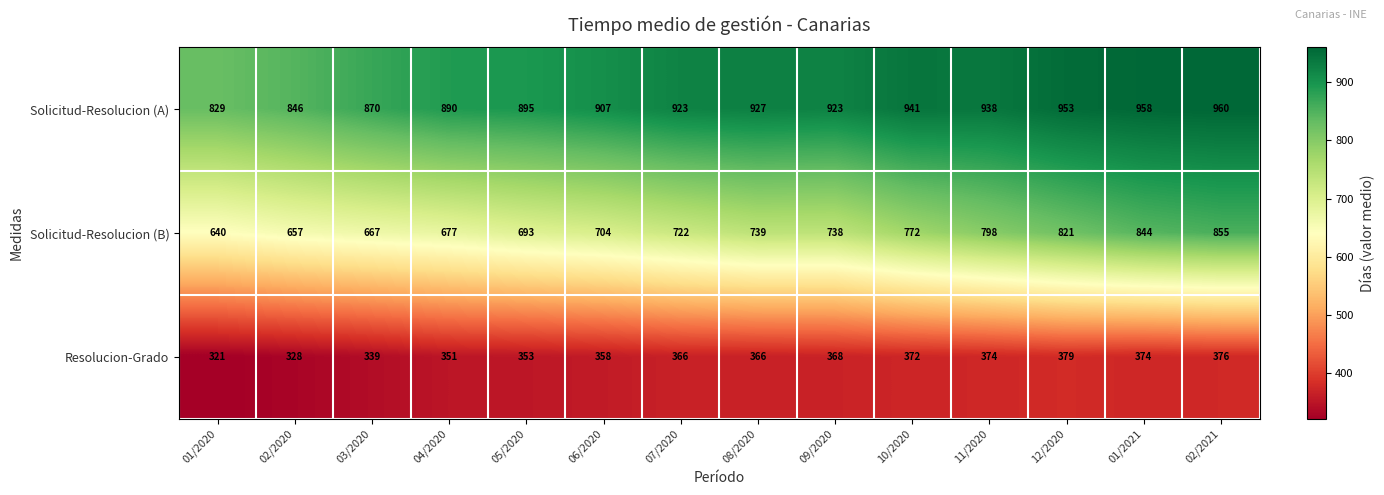

Which category has the lowest value across all series?

01/2020